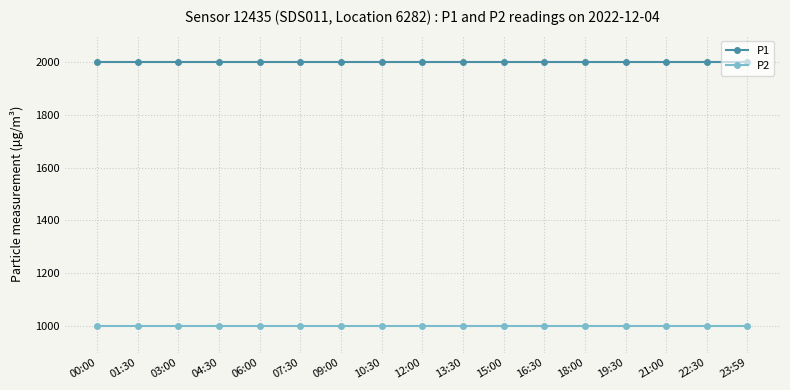

Rank the series at 23:59 from highest to lowest value.

P1, P2